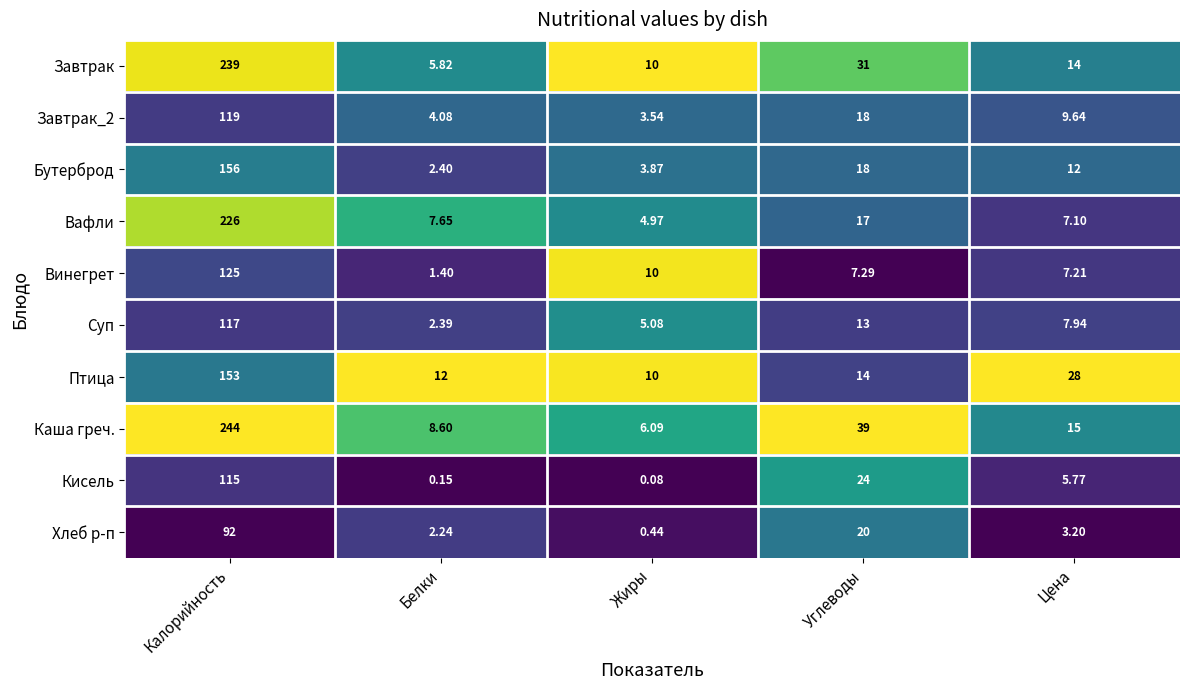

Where is Бутерброд nearest to the value 79?

Углеводы